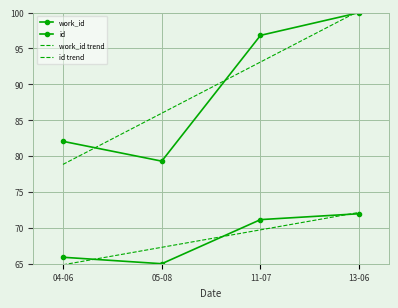

What is the spread (max minus min) of values at 04-06?

17.2